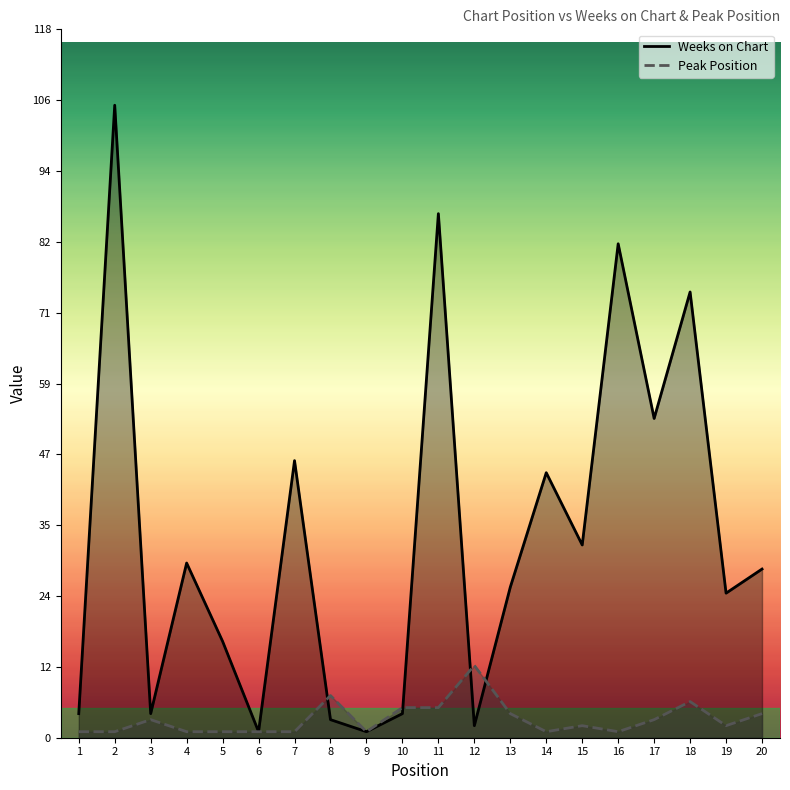

How many series are shown in this chart?

2